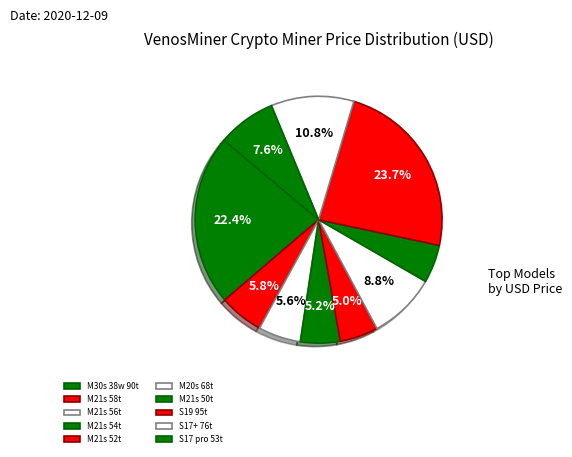

How many slices are in this pie chart?

10